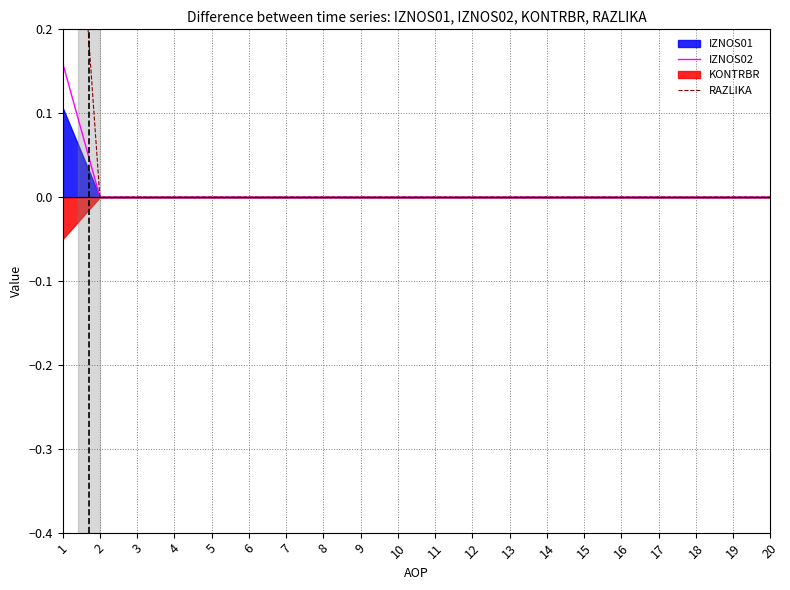

Which has a higher value, 8 or 18?

8